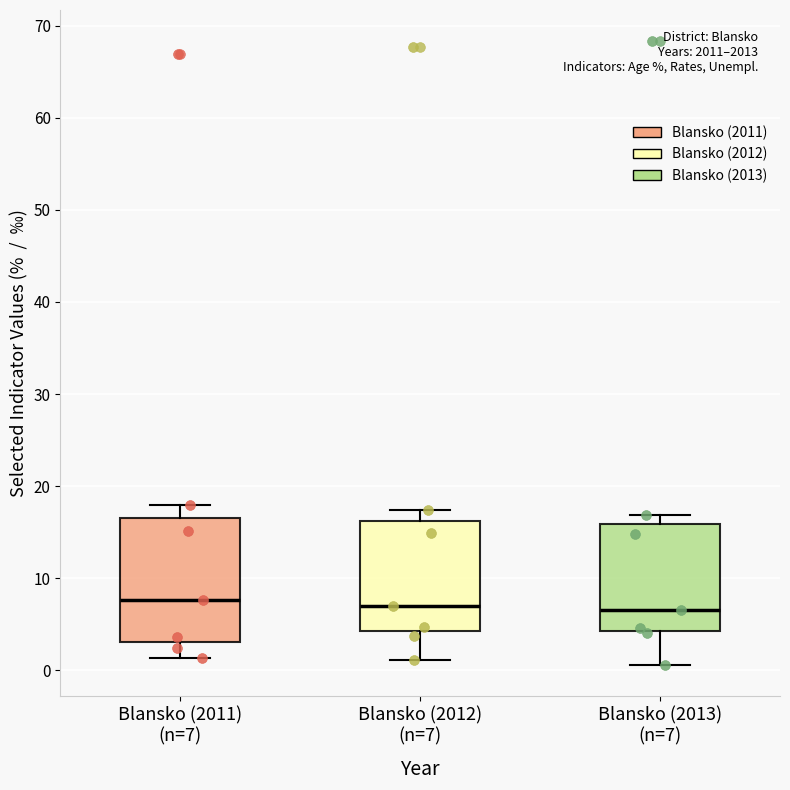

Reading left to right, transcribe this box plot: for each box, give where its median line is, the range the box spans, and where its two whiskers end, as read against the y-axis. The values are not printed on the chart, so give them approximately, as read against the axis.

Blansko (2011) (n=7): median 8, box 3 to 17, whiskers 1 to 18
Blansko (2012) (n=7): median 7, box 4 to 16, whiskers 1 to 17
Blansko (2013) (n=7): median 7, box 4 to 16, whiskers 1 to 17